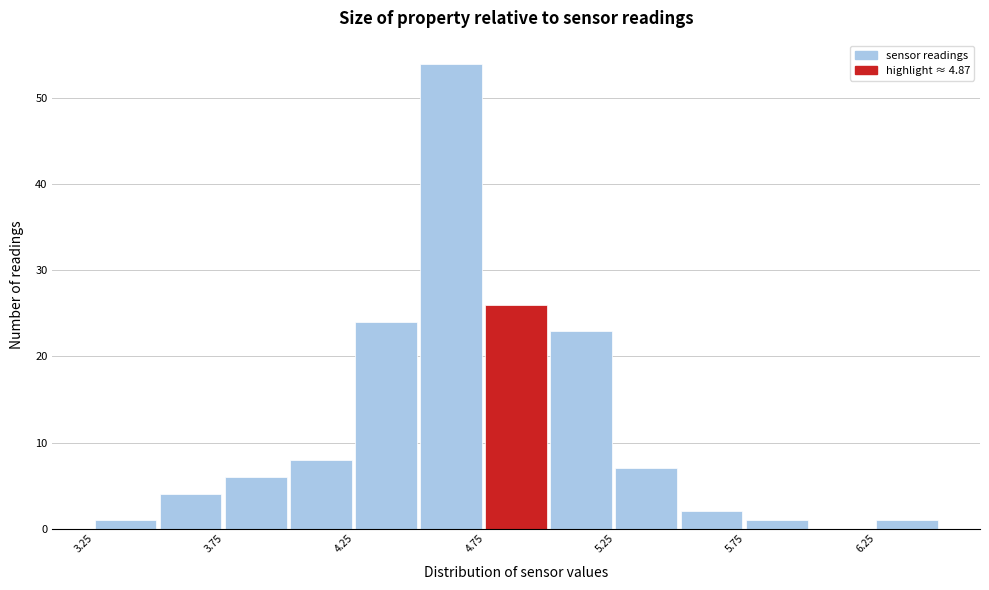

Reading left to right, list every bar in this chart as the range it spans on the x-axis followed by its height. The values are not printed on the chart, so give them approximately, as read against the axis.

3.25 to 3.50: 1
3.50 to 3.75: 4
3.75 to 4.00: 6
4.00 to 4.25: 8
4.25 to 4.50: 24
4.50 to 4.75: 54
4.75 to 5.00: 26
5.00 to 5.25: 23
5.25 to 5.50: 7
5.50 to 5.75: 2
5.75 to 6.00: 1
6.00 to 6.25: 0
6.25 to 6.50: 1